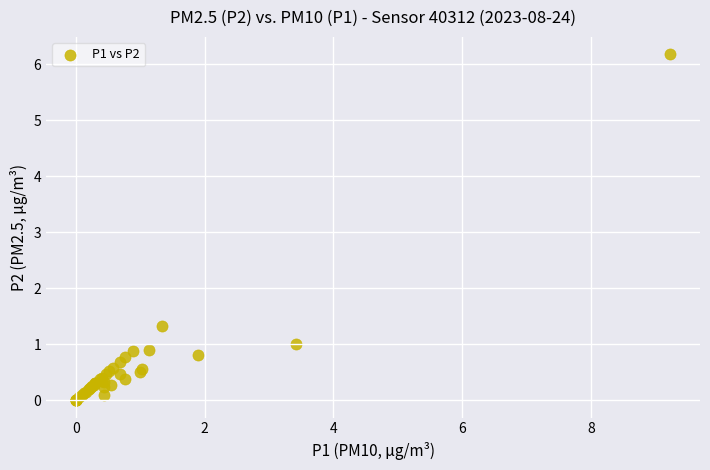

What Y value in the scatter plot is closest to 3?

1.3